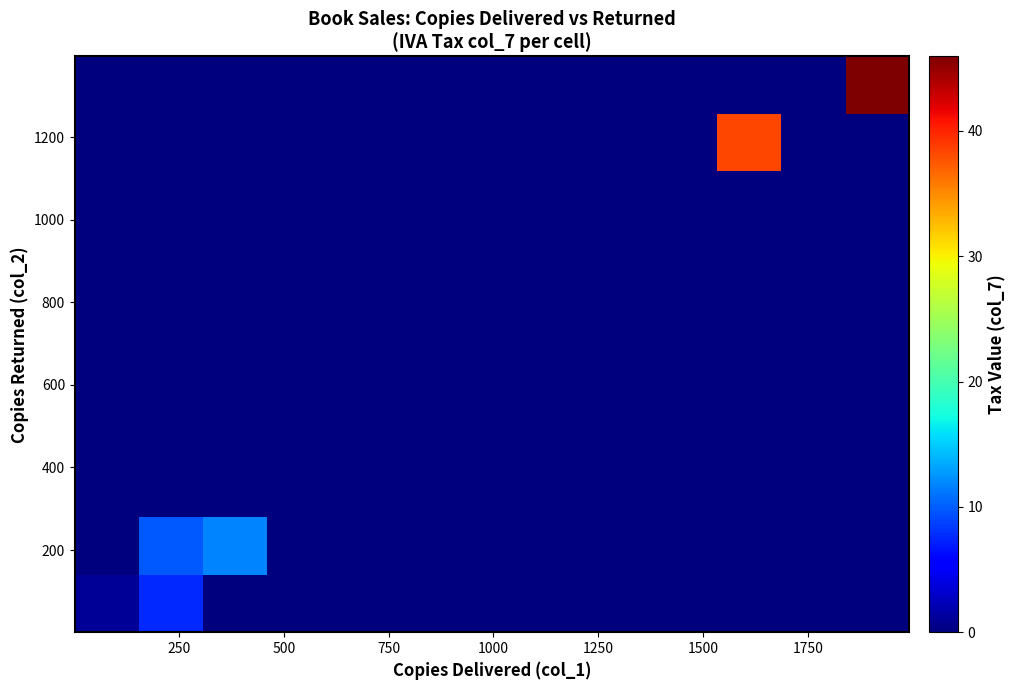

How many distinct data groups are displayed?

10